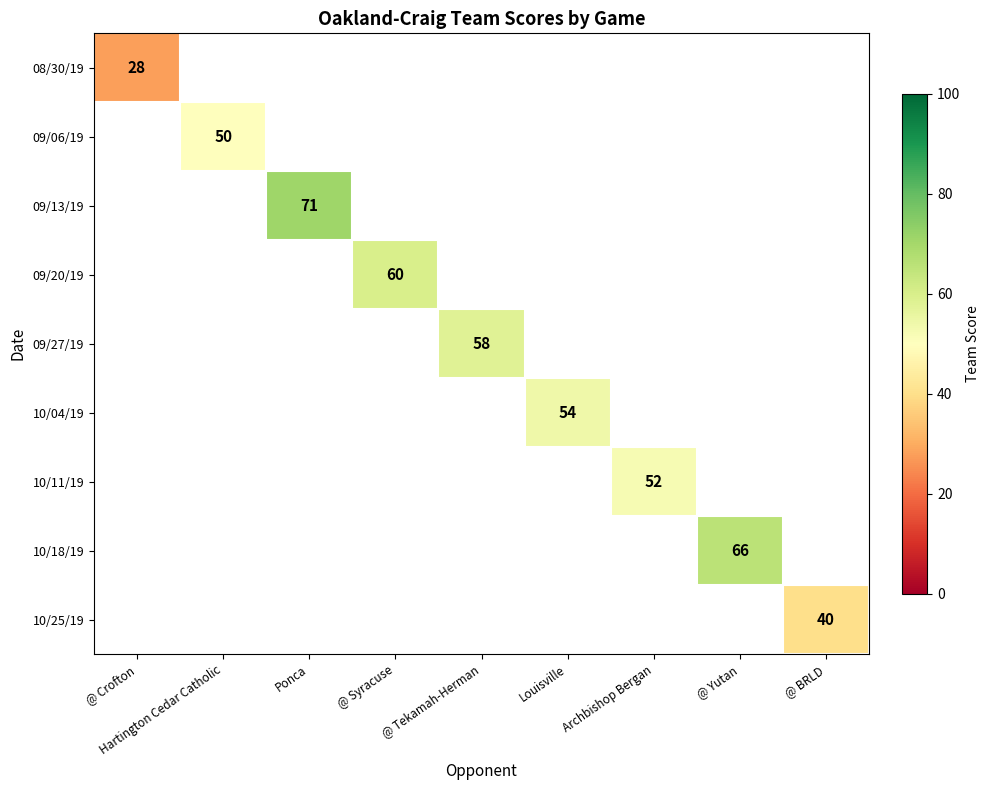

At how many categories does at least one series exceed 46?

7